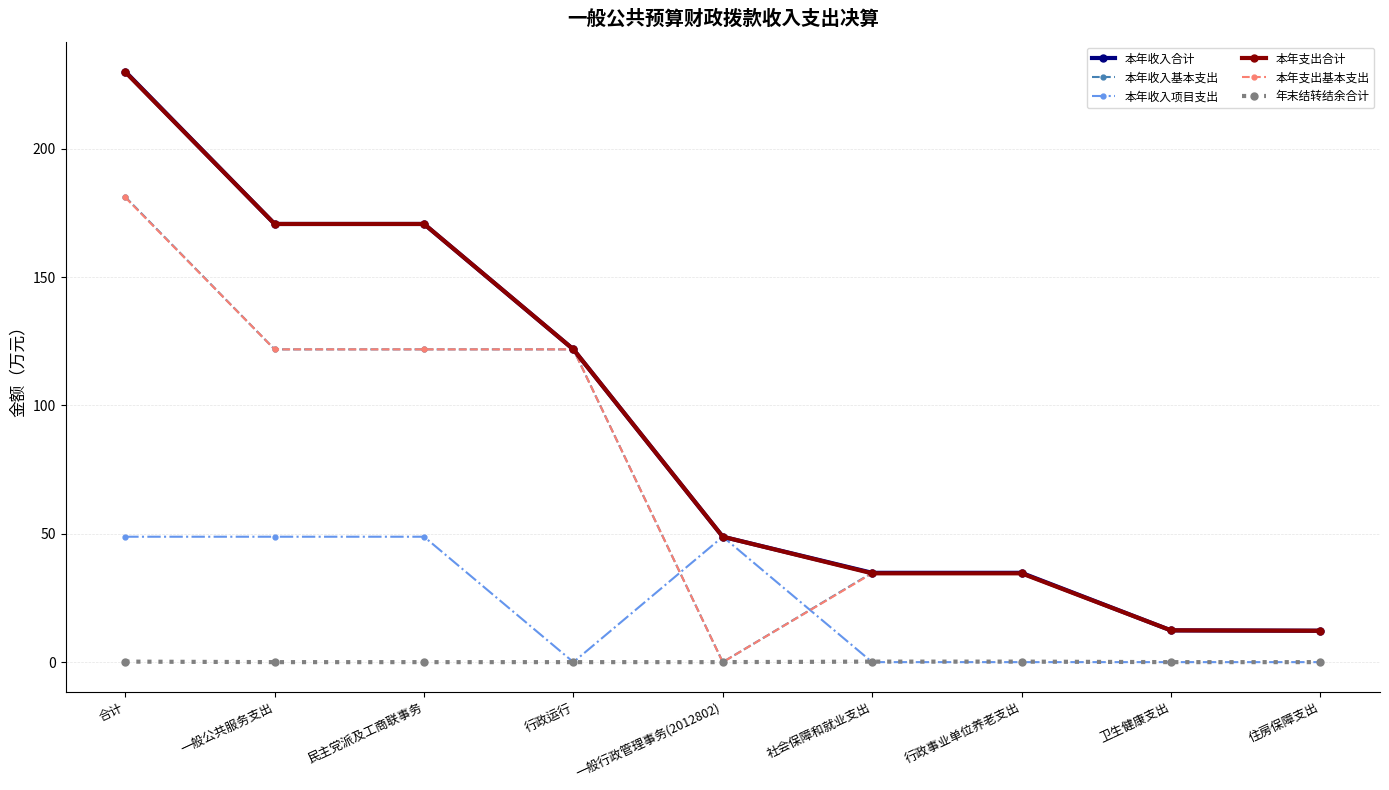

Rank the series by their maximum value, from highest to lowest.

本年收入合计, 本年支出合计, 本年收入基本支出, 本年支出基本支出, 本年收入项目支出, 年末结转结余合计